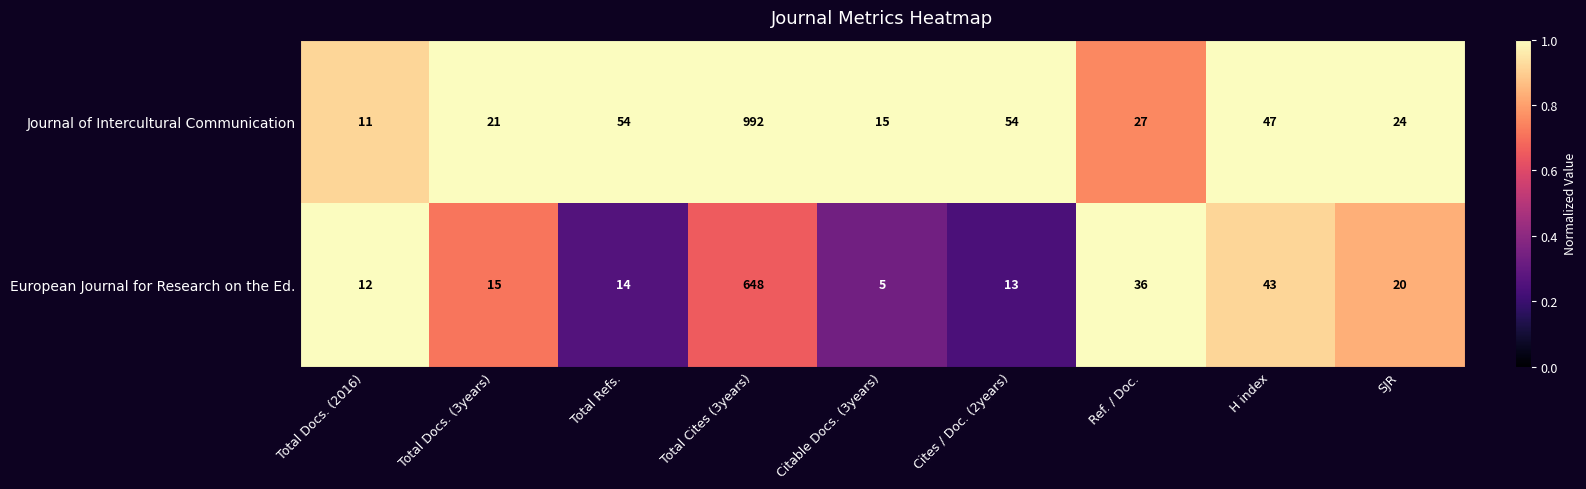

What is the difference between the maximum and second lowest values in the Journal of Intercultural Communication series?

977